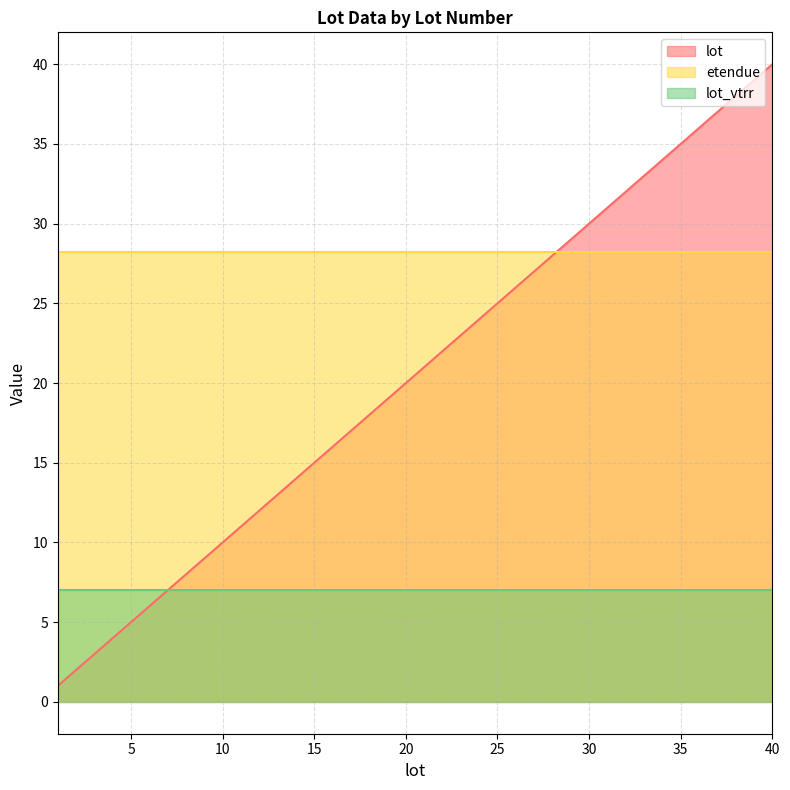

Between 28 and 1, which is larger?

28